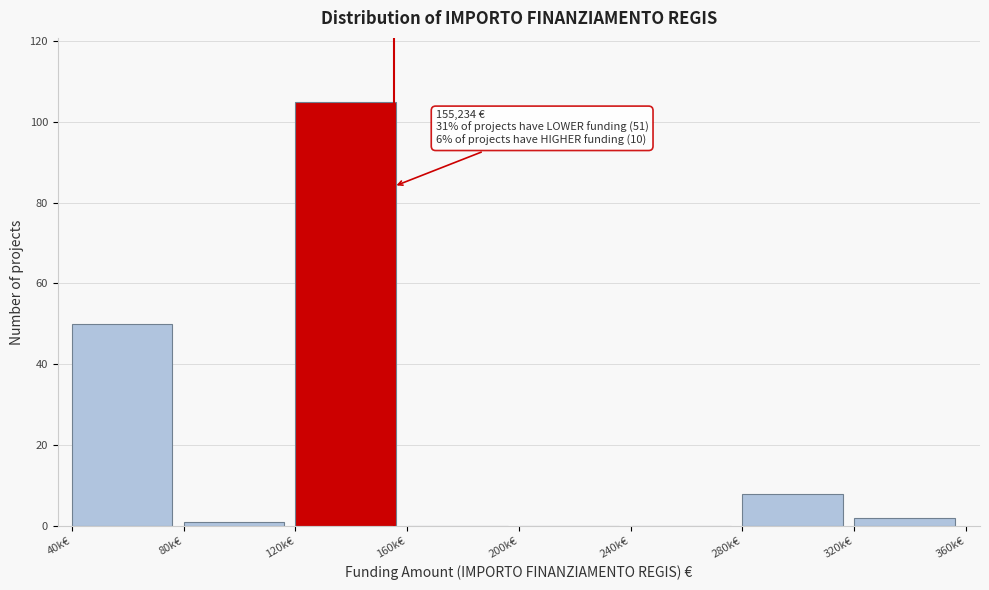

Reading left to right, extract all data points from this chart.

40k€=50	80k€=1	120k€=105	160k€=0	200k€=0	240k€=0	280k€=8	320k€=2